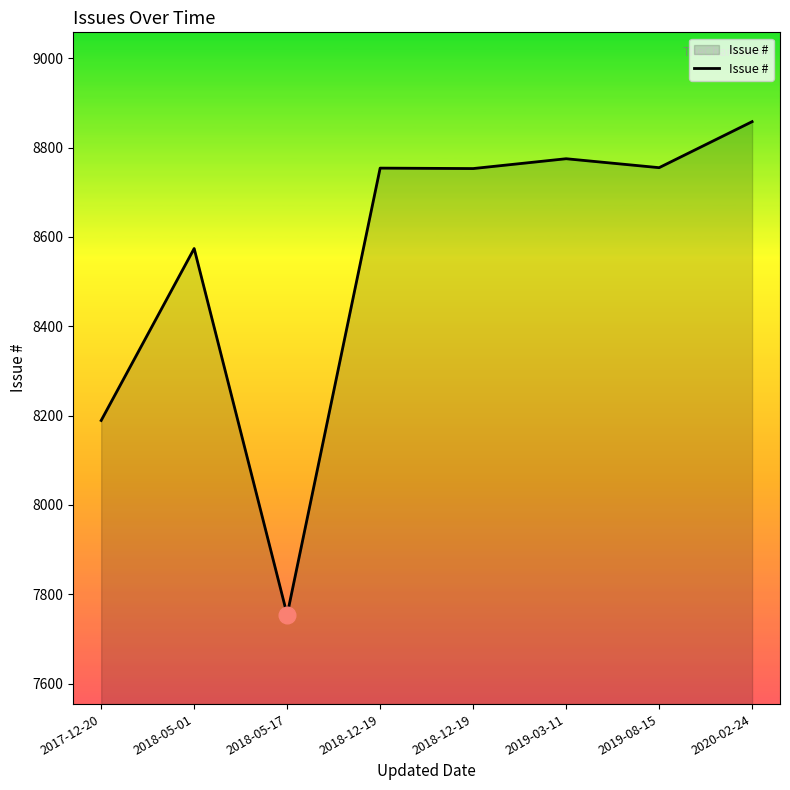

What is the label of the 6th point from the left?

2019-03-11